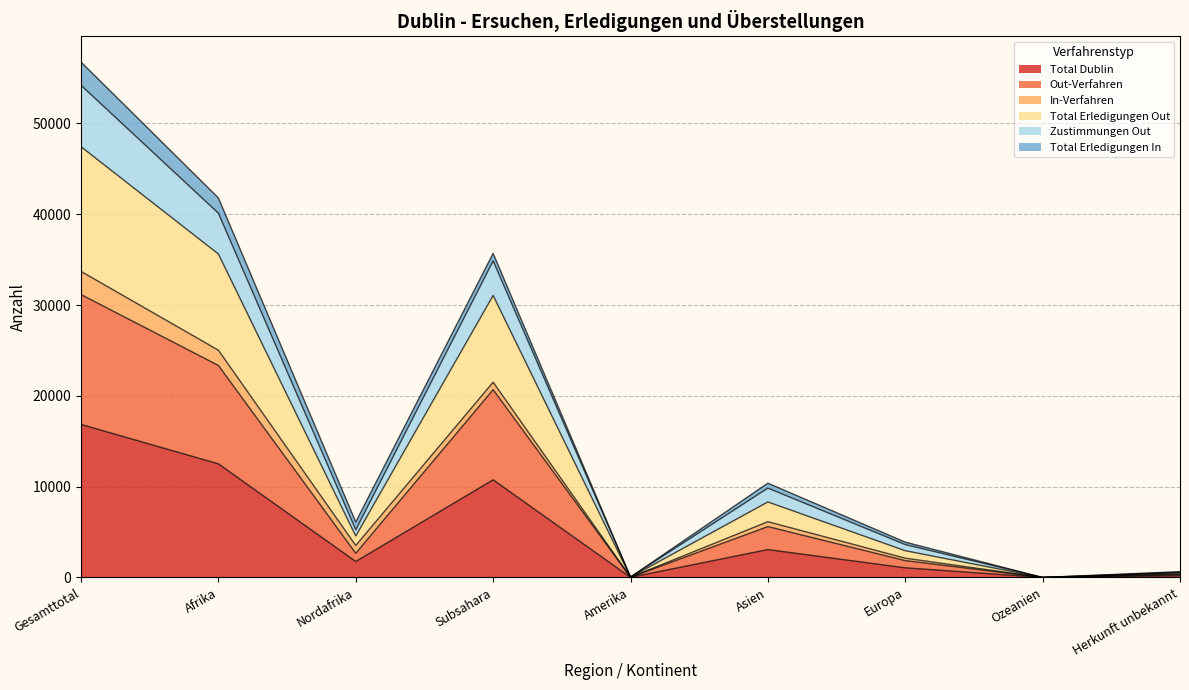

List the labels in order of Total Dublin value, largest first.

Gesamttotal, Afrika, Subsahara, Asien, Nordafrika, Europa, Herkunft unbekannt, Amerika, Ozeanien